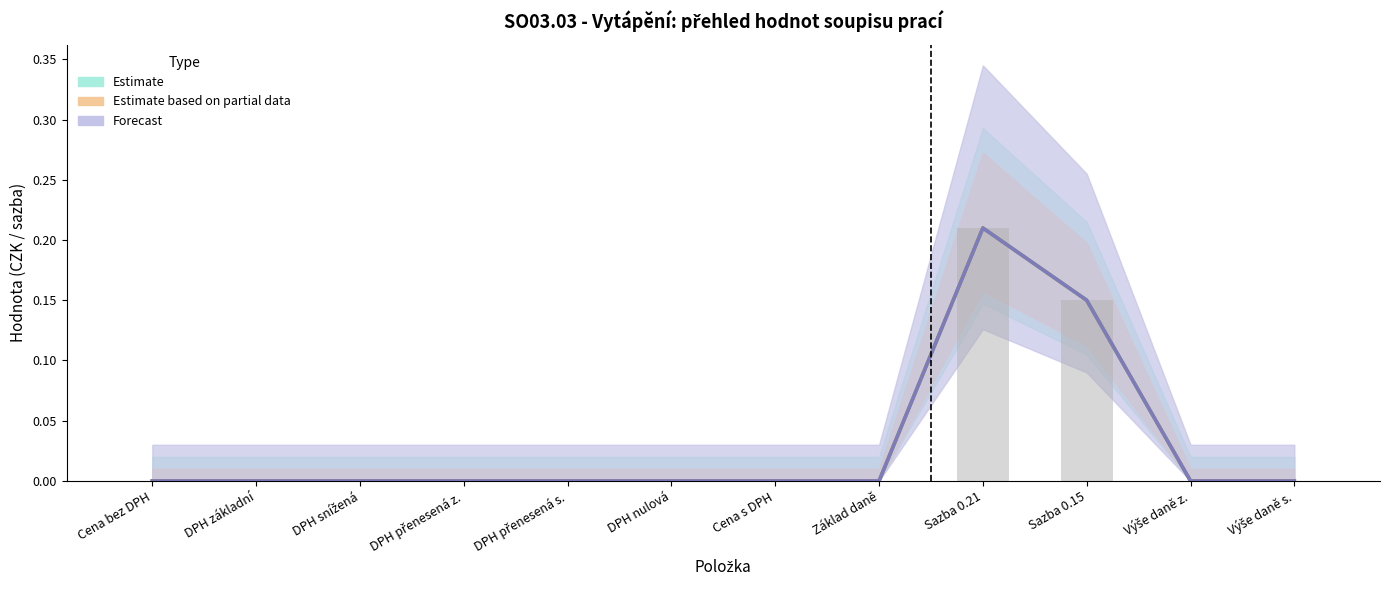

True or false: Forecast has a value of 0.3 at Sazba 0.21.

False